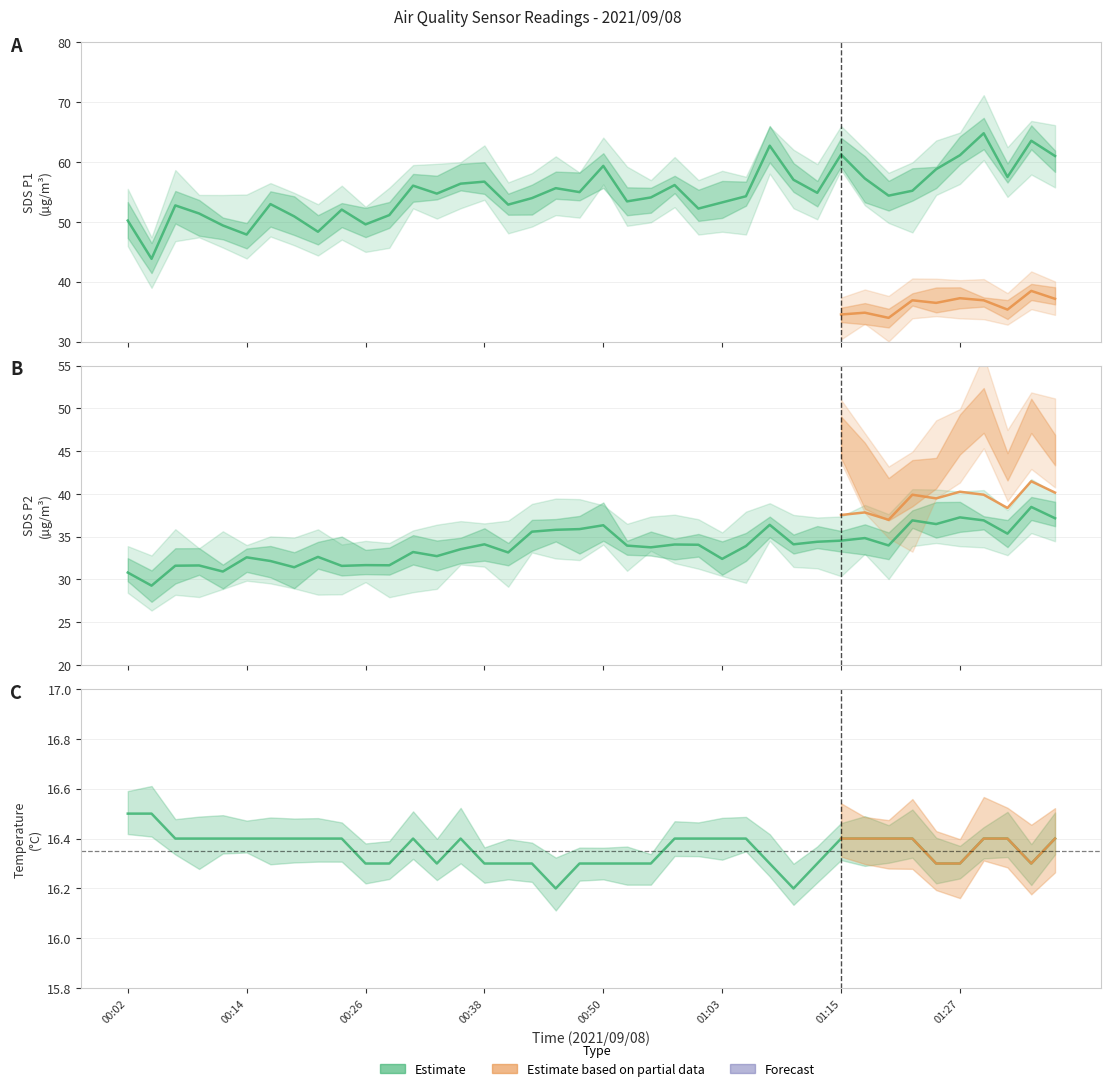

What is the average value of the SDS_P2 series?

33.9